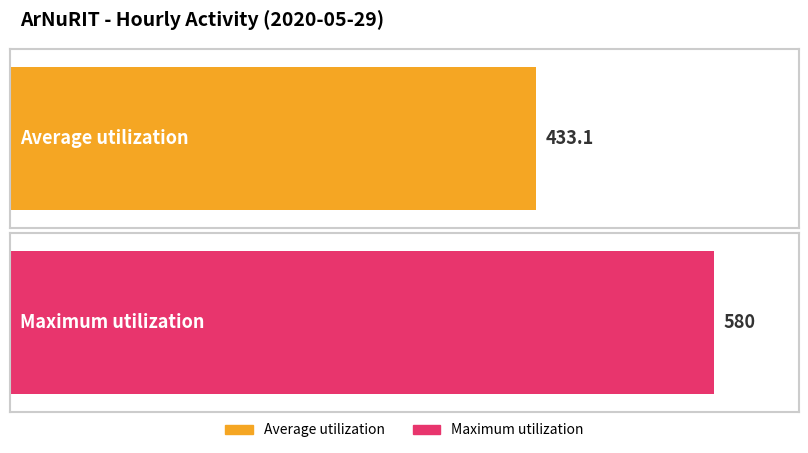

The chart shows a value of 113 at 19:00. True or false?

False